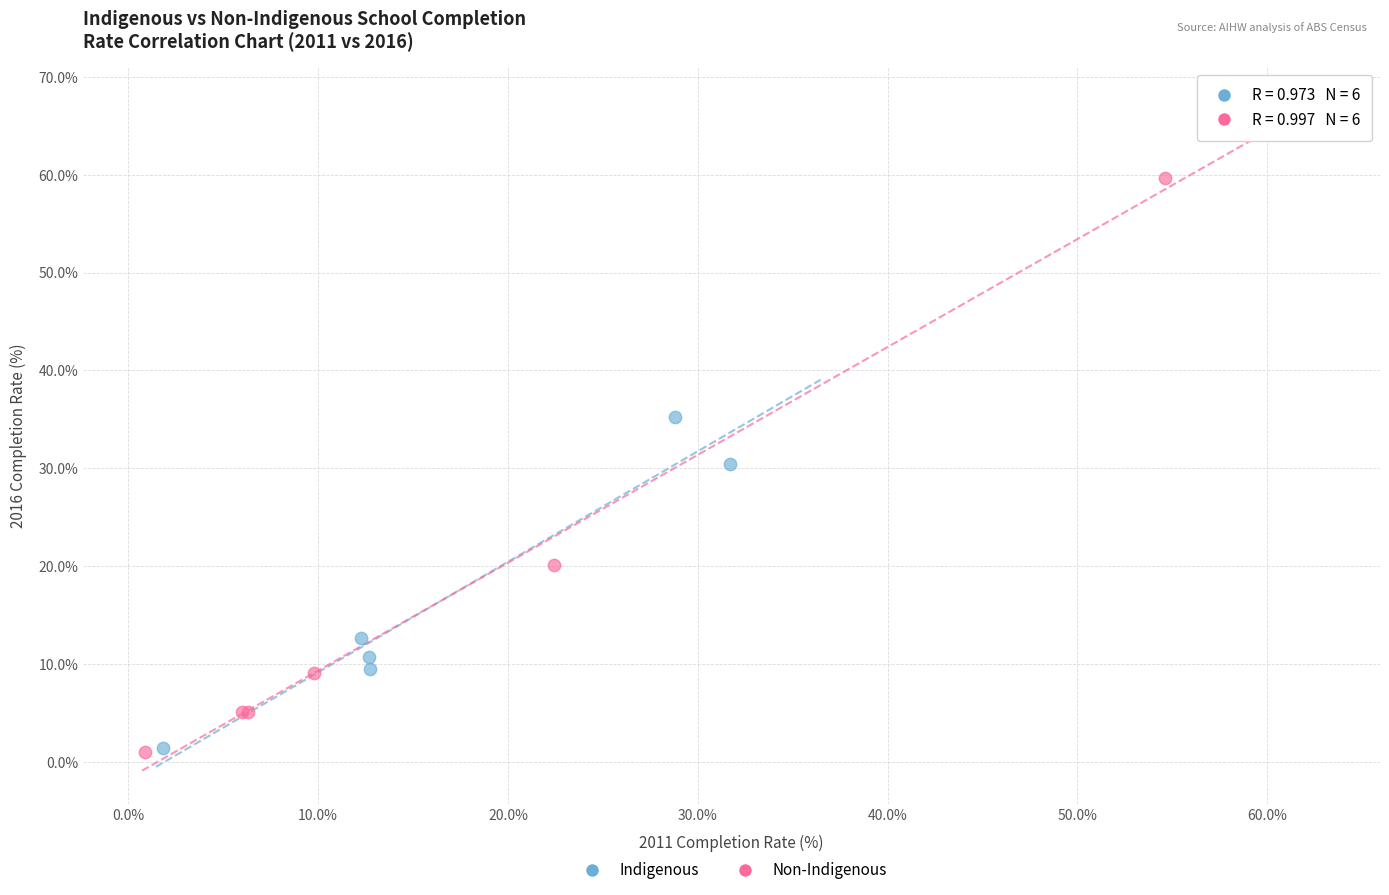

Which series contains the highest Y value?

Non-Indigenous